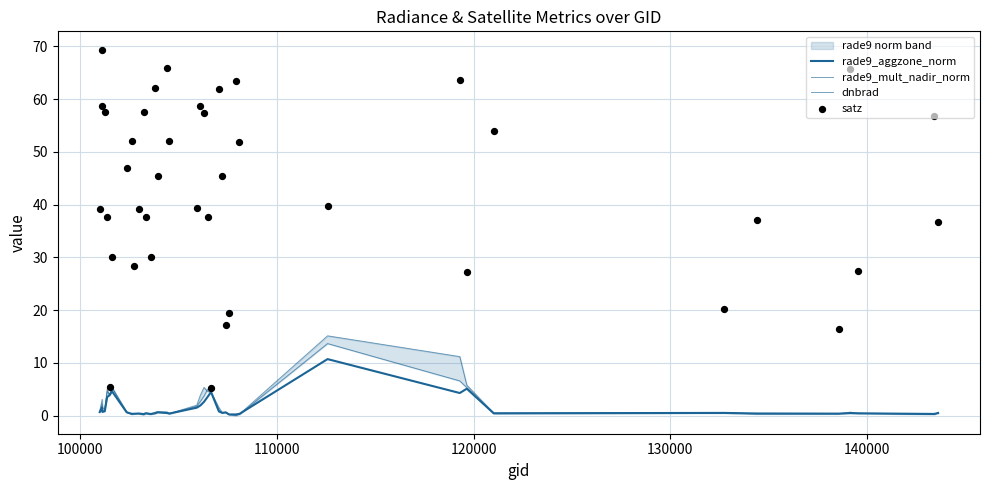

Is the value of rade9_aggzone_norm at 13 greater than the value of dnbrad at 14?

No